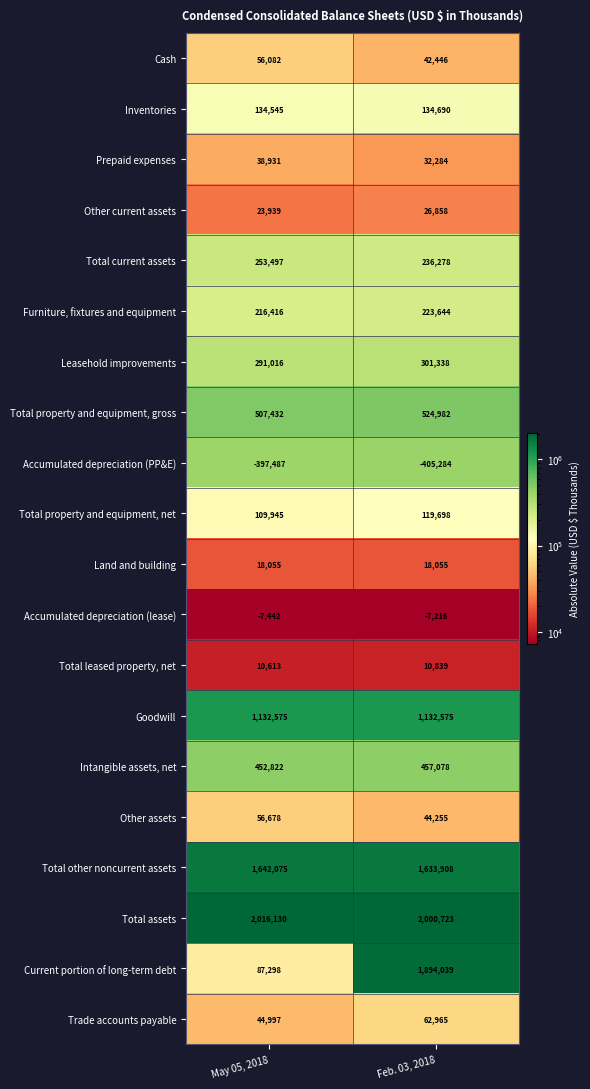

Is it true that Accumulated depreciation (lease) equals -12475 at May 05, 2018?

False